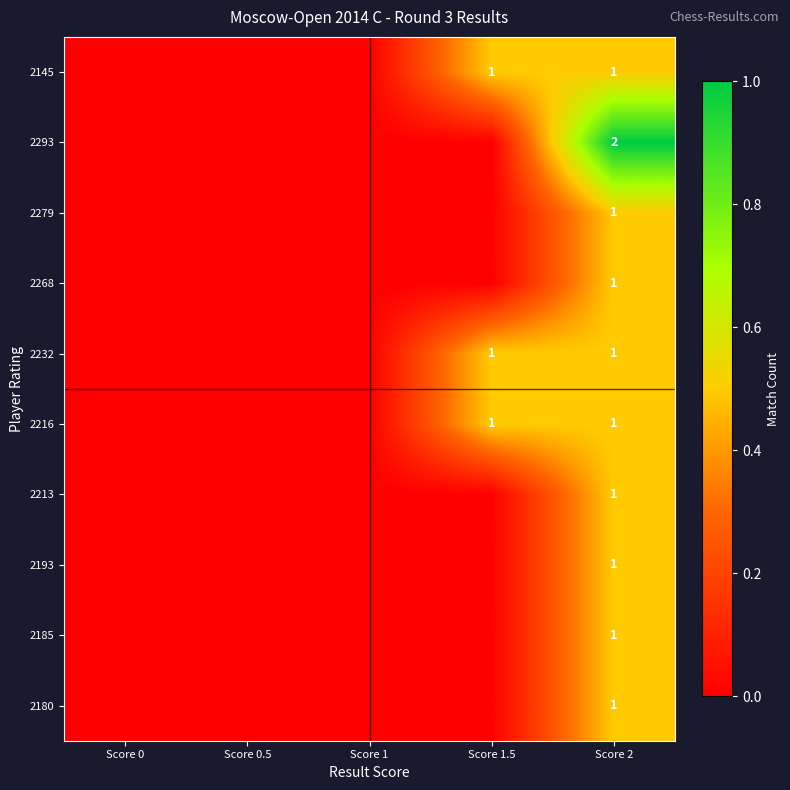

Is it true that 2180 equals 1 at Score 2?

True